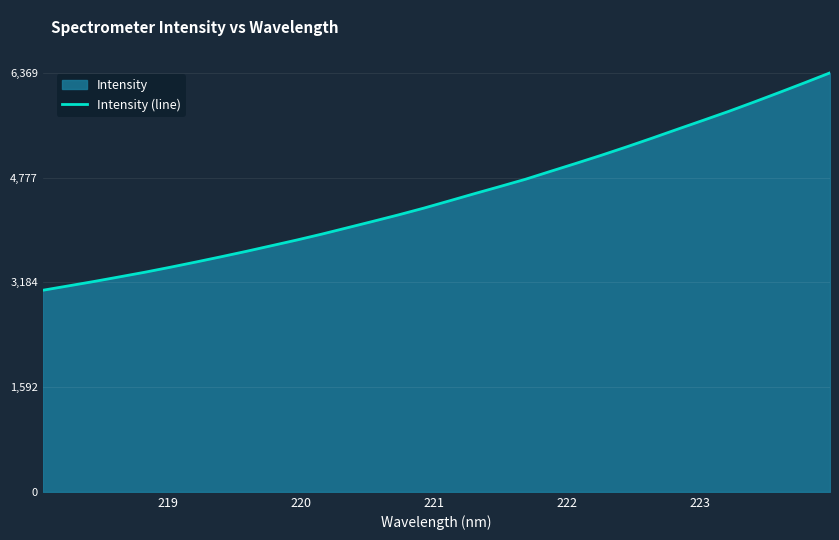

What is the greatest value displayed?

6369.4